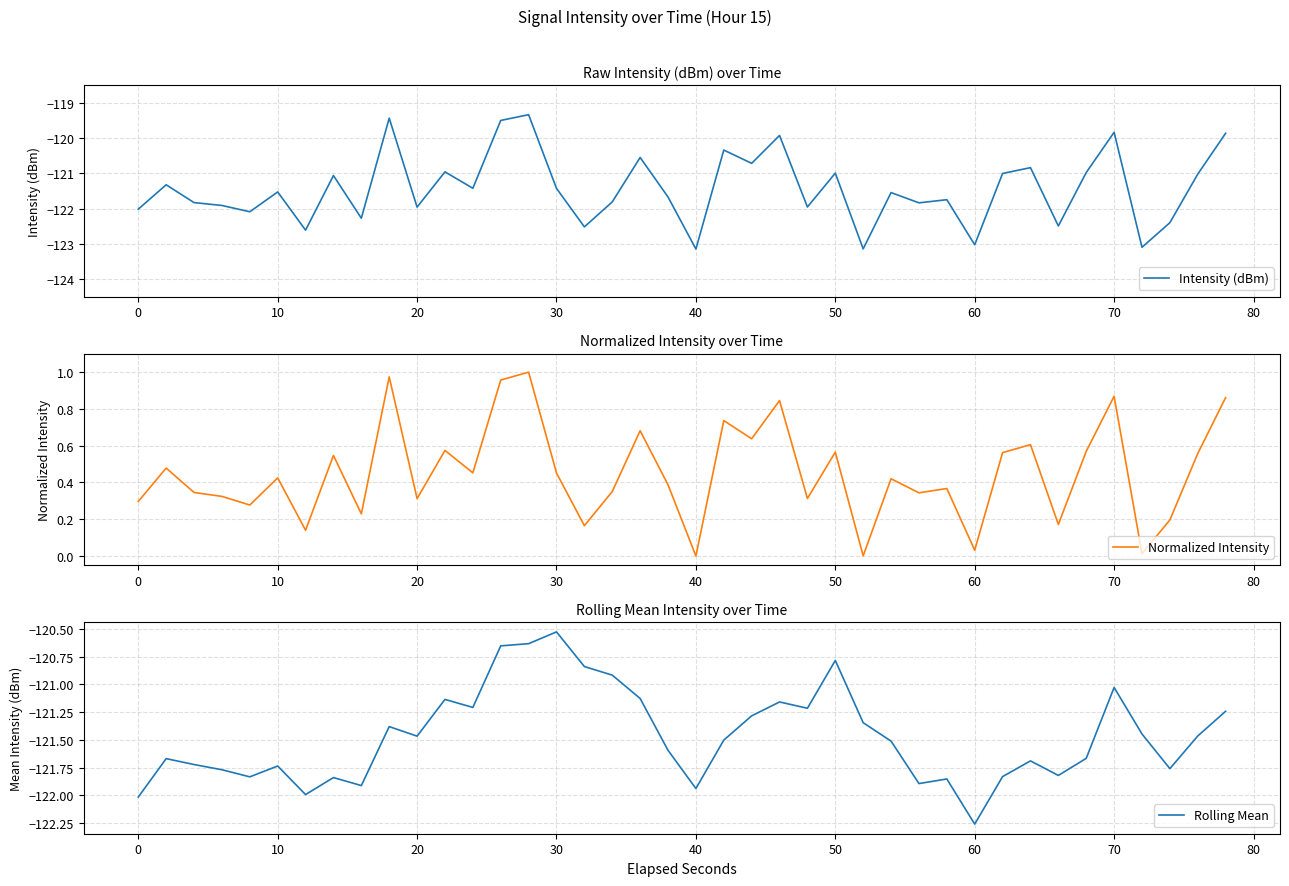

True or false: Intensity (dBm) and Normalized Intensity cross at least once.

False